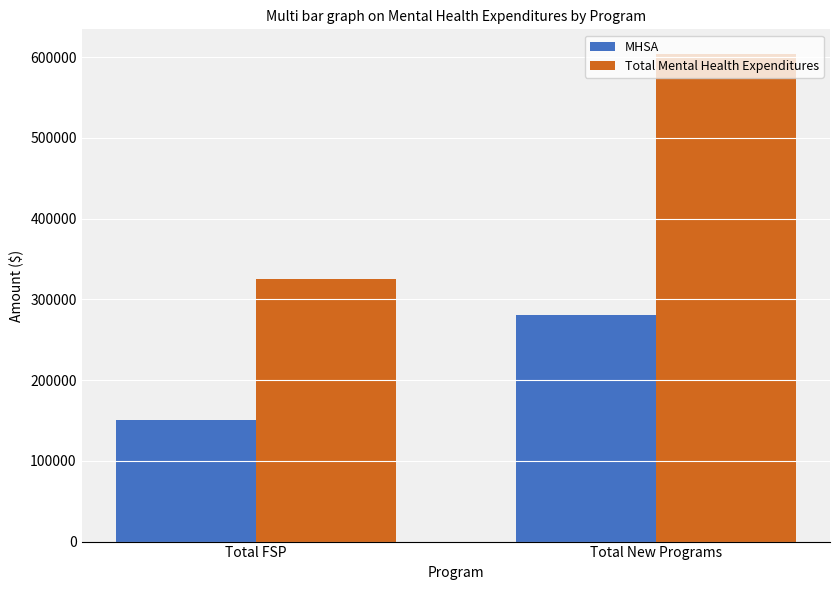

Which category has the lowest value in the MHSA series?

Total FSP